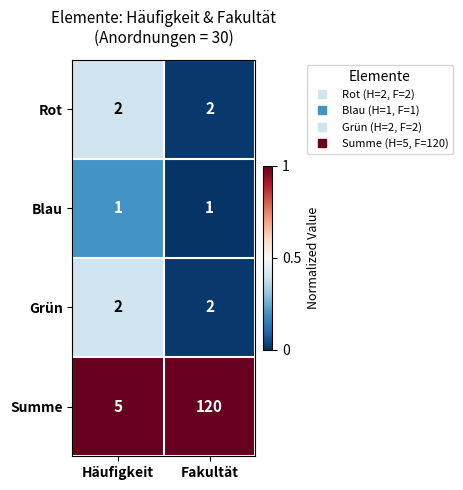

True or false: Blau has a value of 1 at Fakultät.

True